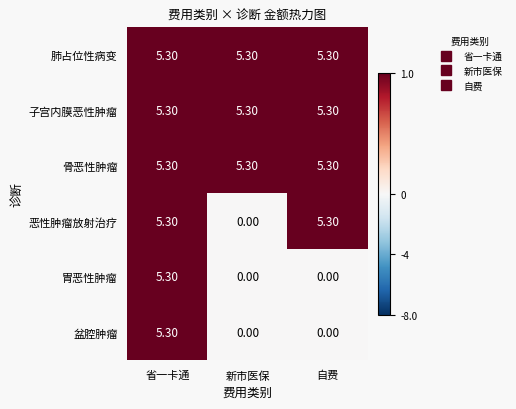

Which category has the highest value in the 胃恶性肿瘤 series?

省一卡通